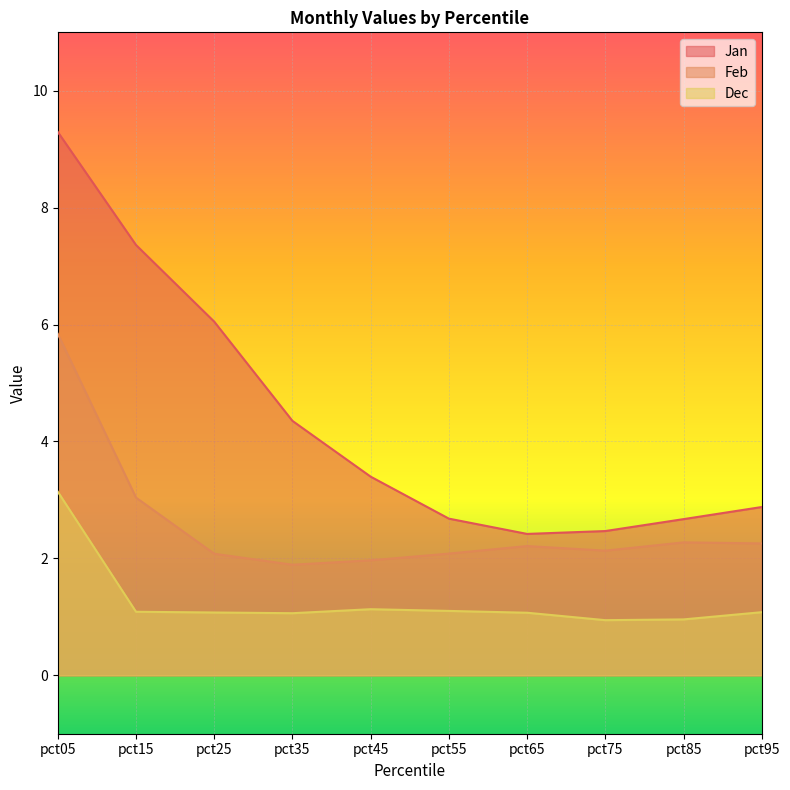

In Dec, how many points are higher than both neighbors (excluding endpoints)?

1